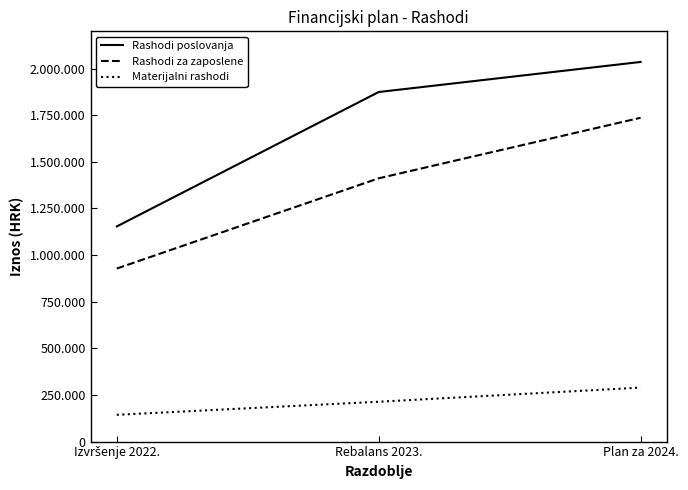

What is the maximum value for Rashodi za zaposlene?

1736500.0